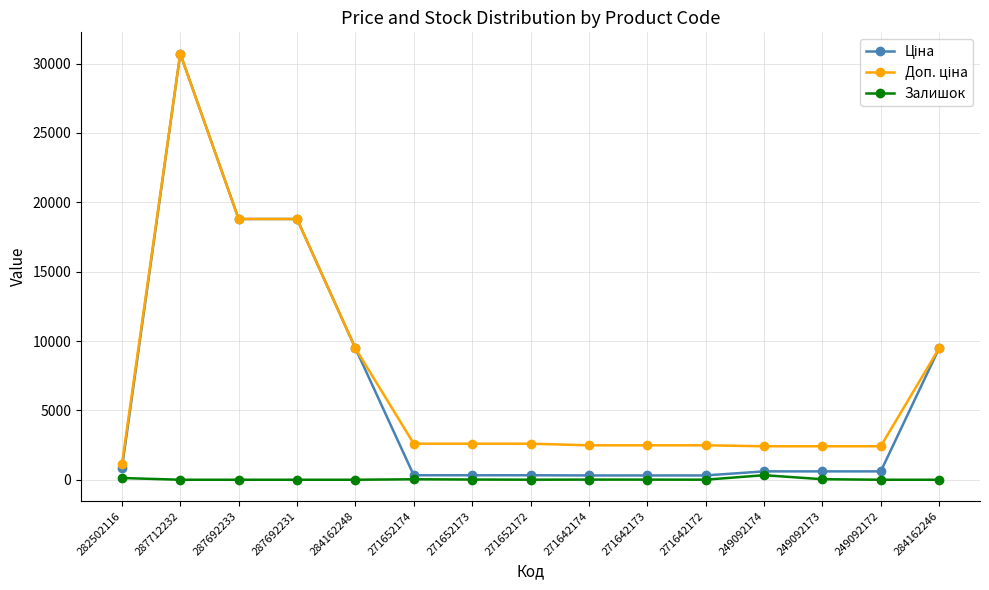

True or false: Залишок has a value of 125.0 at 282502116.

True